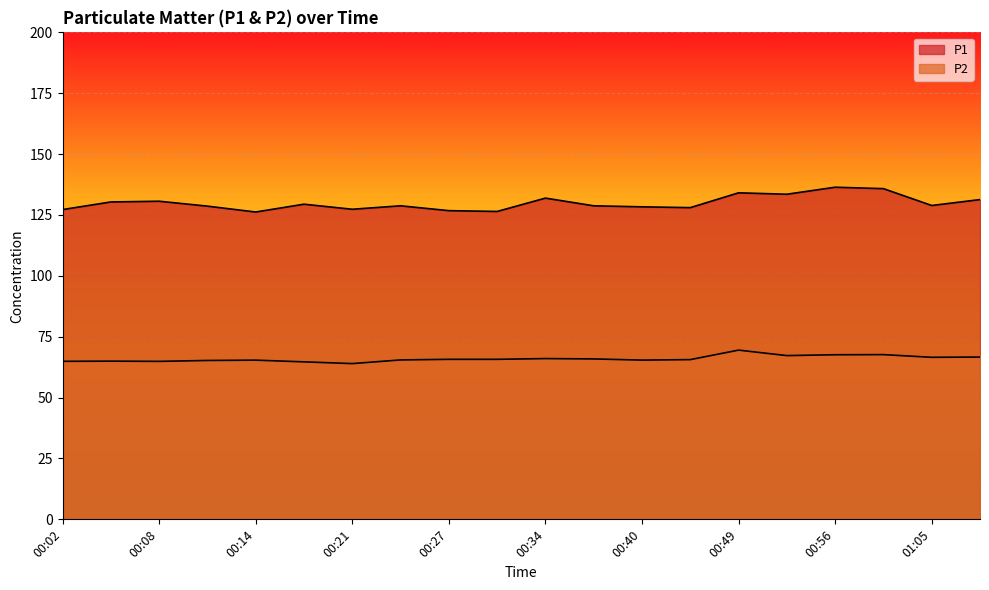

Where is P2 nearest to the value 66?

00:34